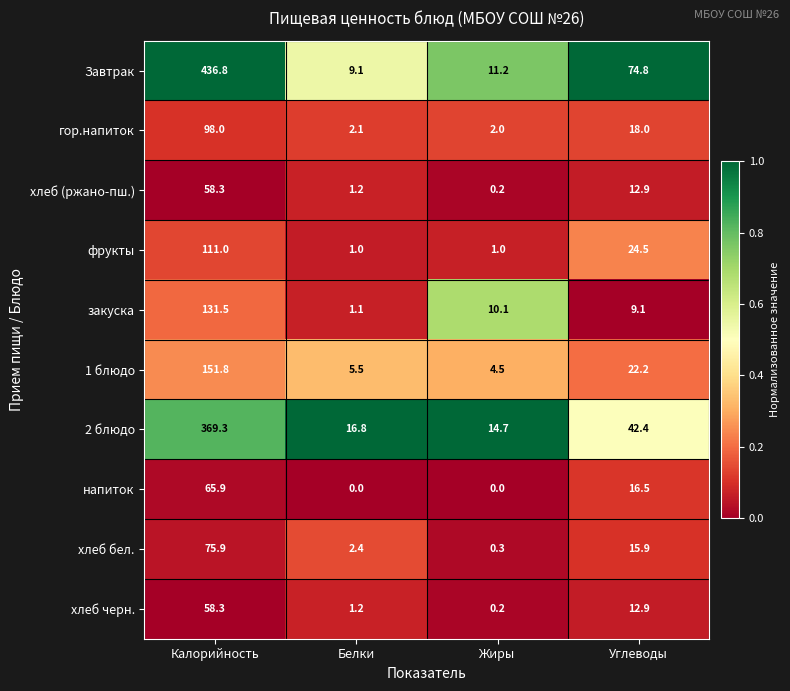

What is the difference between the maximum and minimum values in the Завтрак series?

427.7